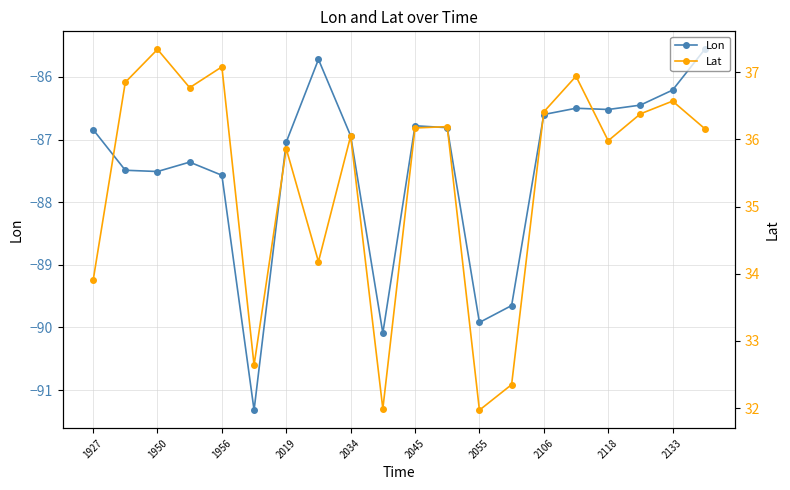

Does the chart display data point markers on the line(s)?

Yes